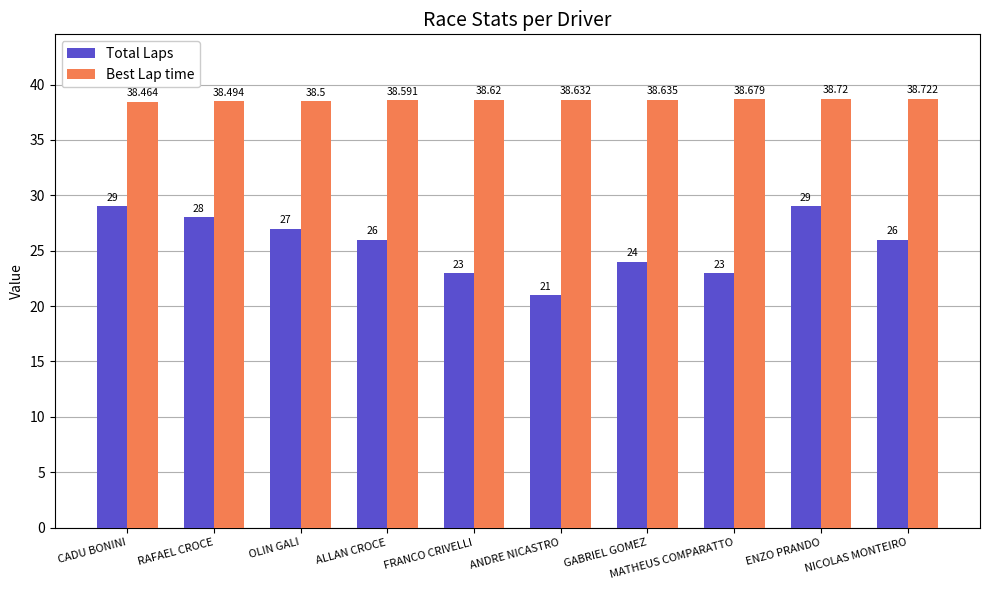

Does the chart contain stacked bars?

No